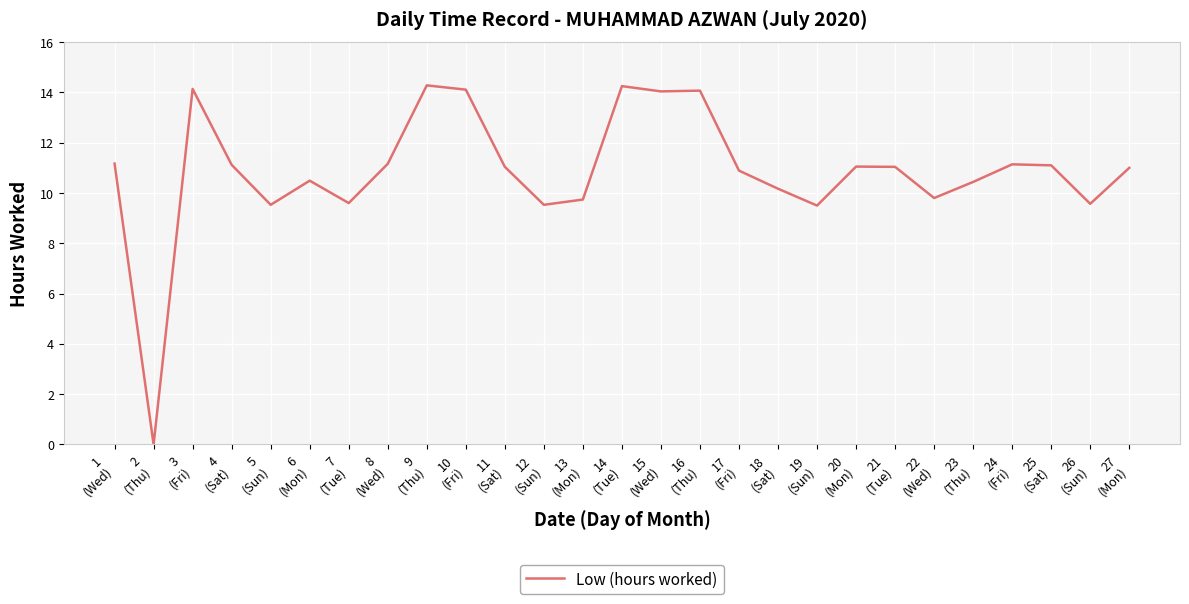

What is the maximum value shown in the chart?

14.3